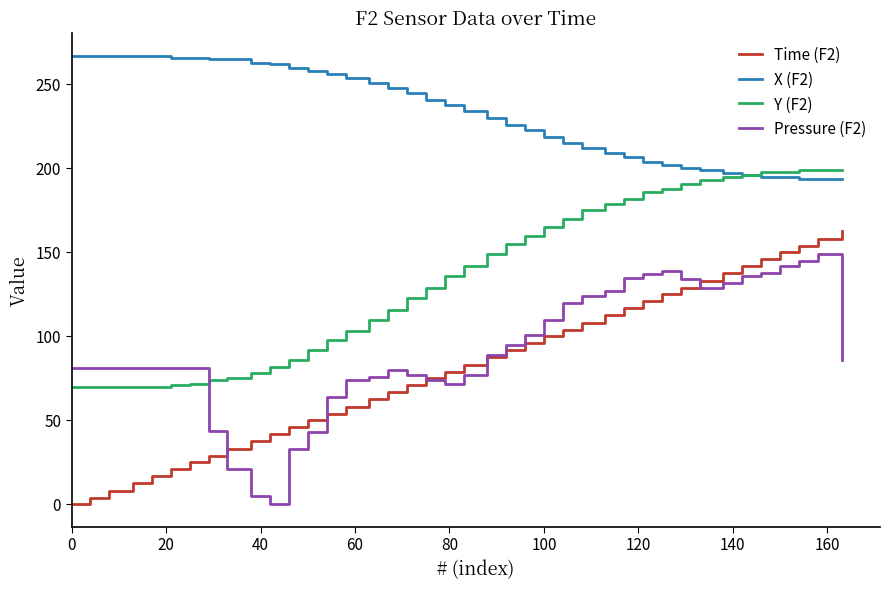

True or false: Pressure (F2) and X (F2) intersect in this chart.

False